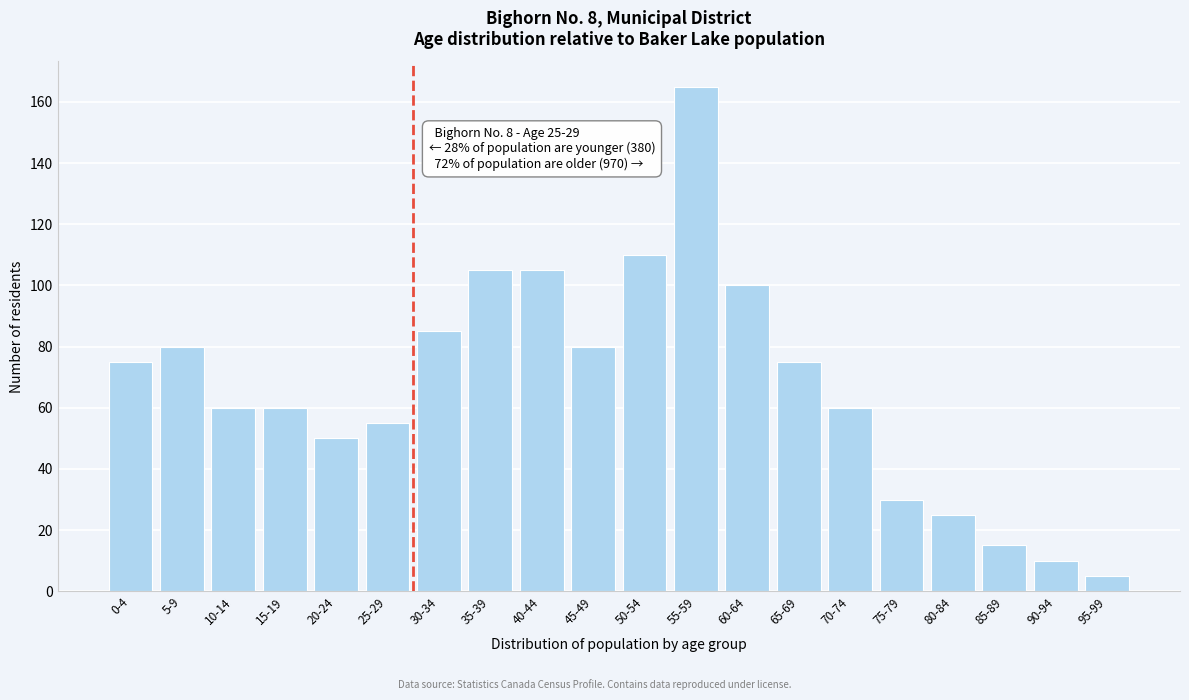

Reading left to right, list all the values displayed in this chart.

0-4=75	5-9=80	10-14=60	15-19=60	20-24=50	25-29=55	30-34=85	35-39=105	40-44=105	45-49=80	50-54=110	55-59=165	60-64=100	65-69=75	70-74=60	75-79=30	80-84=25	85-89=15	90-94=10	95-99=5